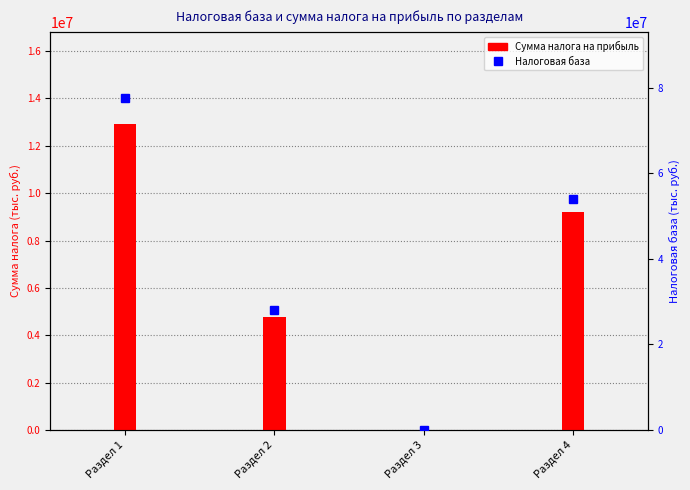

What is the total value across all series at Раздел 2?

32810323